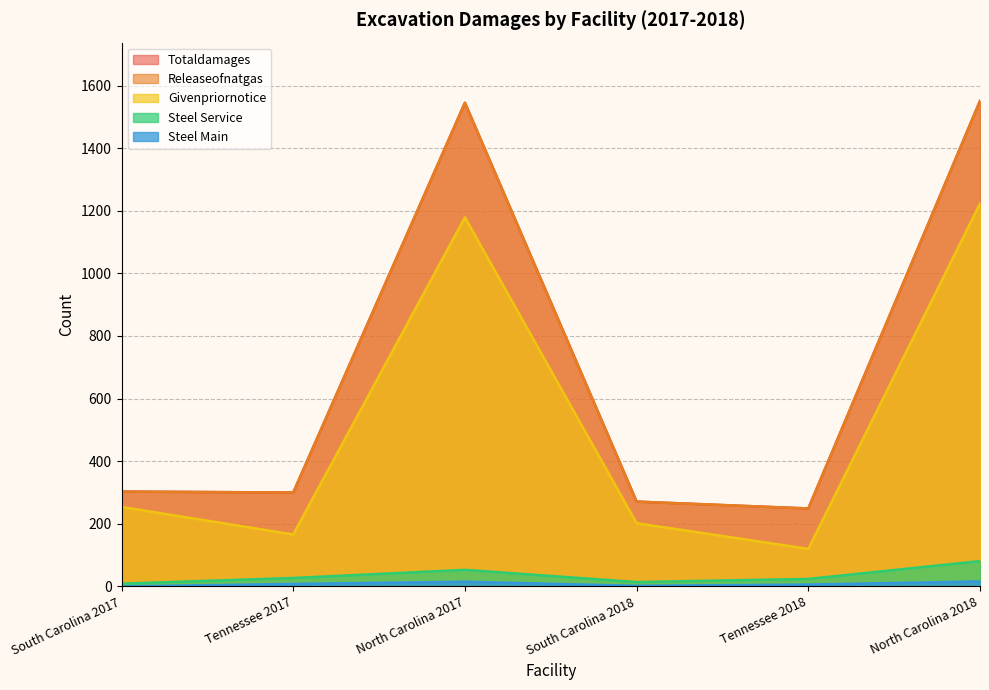

True or false: EXDAMAGES_RELEASEOFNATGAS and EXDAMAGES_STEEL_SERVICE intersect in this chart.

False